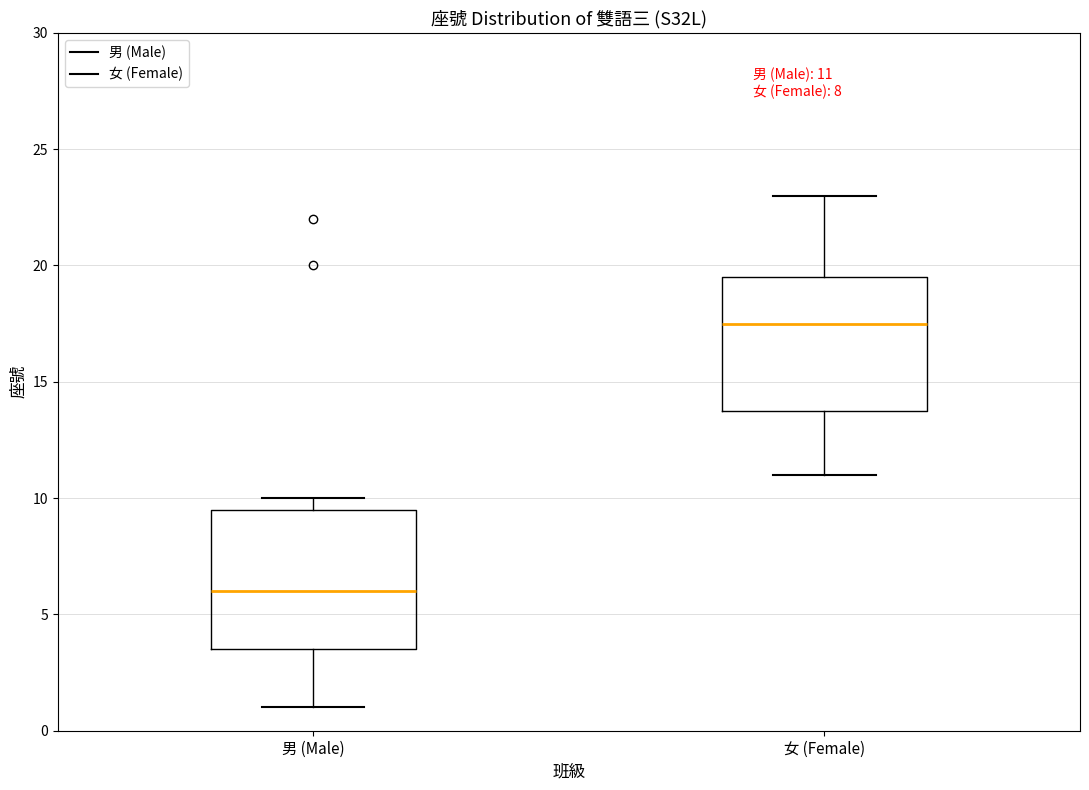

Which box's median line is the lowest?

男 (Male)